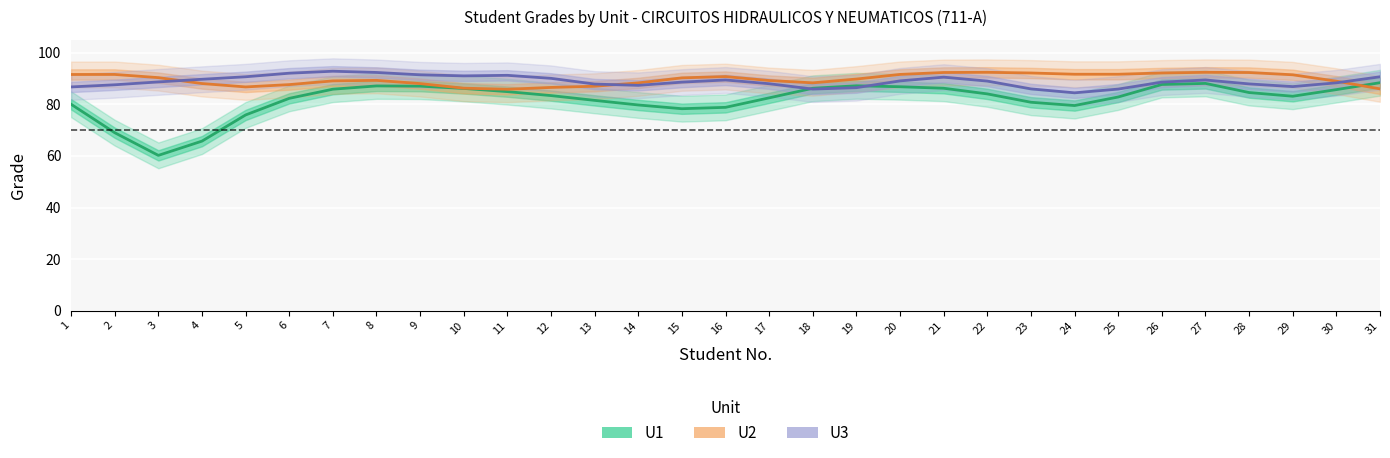

Where is U1 nearest to the value 74?

5